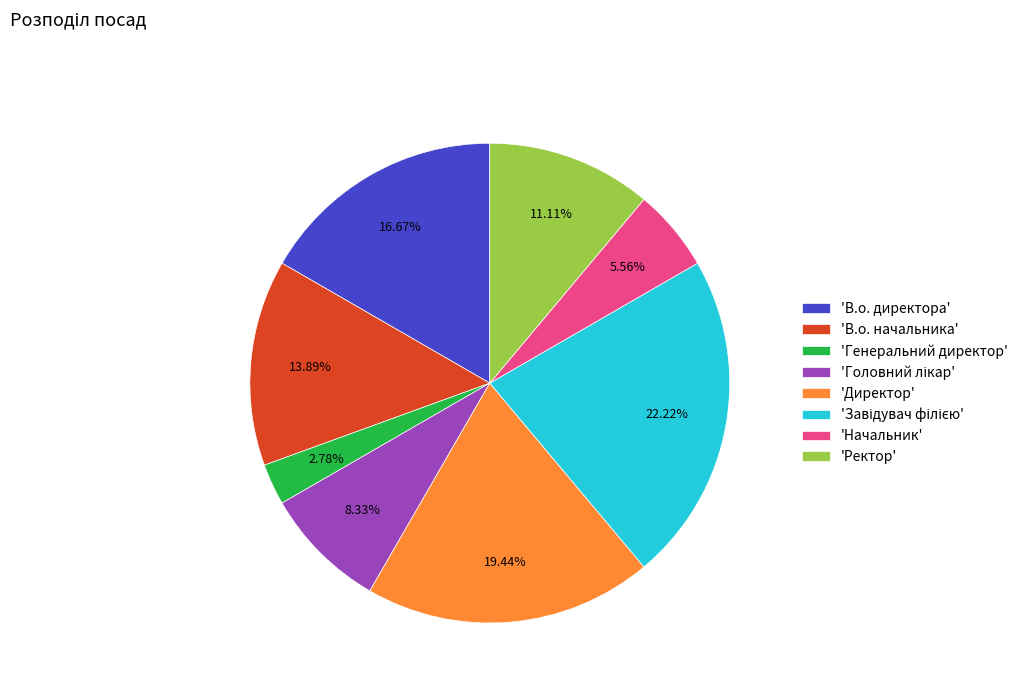

Is there any slice that represents more than half of the pie?

No